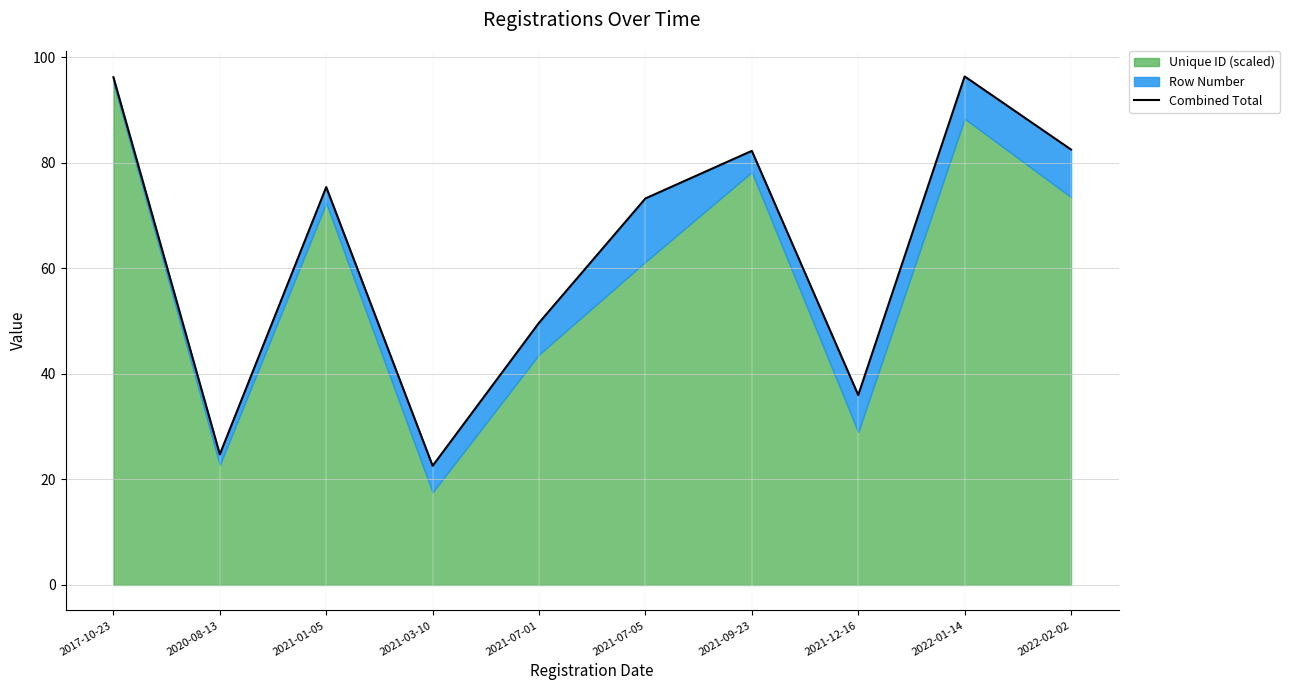

Rank the categories by value from highest to lowest.

2022-01-14, 2017-10-23, 2022-02-02, 2021-09-23, 2021-01-05, 2021-07-05, 2021-07-01, 2021-12-16, 2020-08-13, 2021-03-10